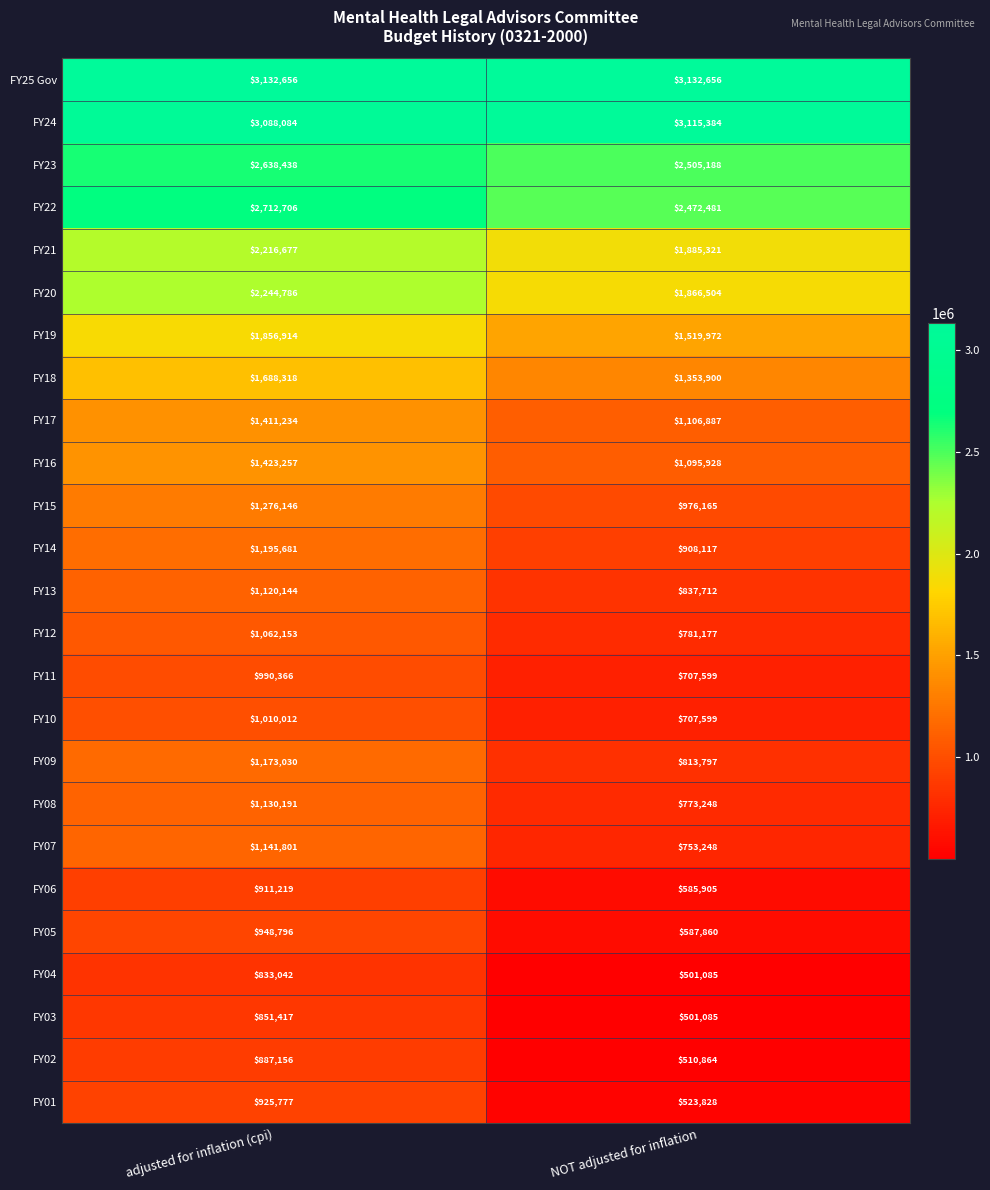

What is the spread (max minus min) of values at NOT adjusted for inflation?

2631571